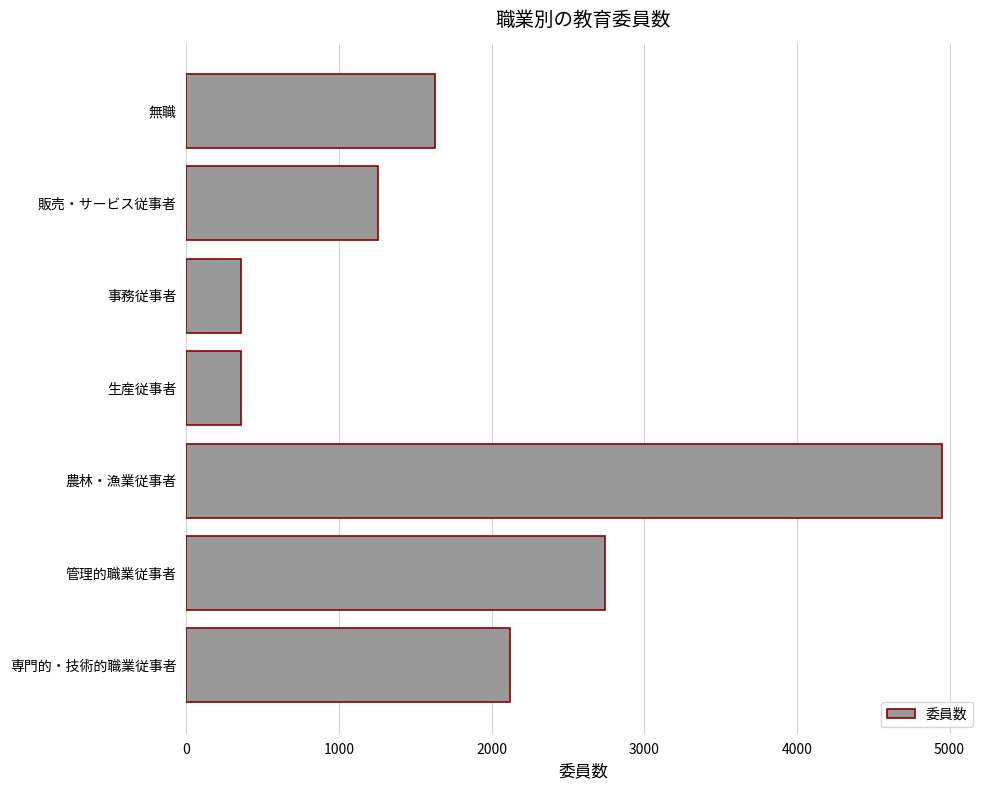

Which has a higher value, 管理的職業従事者 or 販売・サービス従事者?

管理的職業従事者